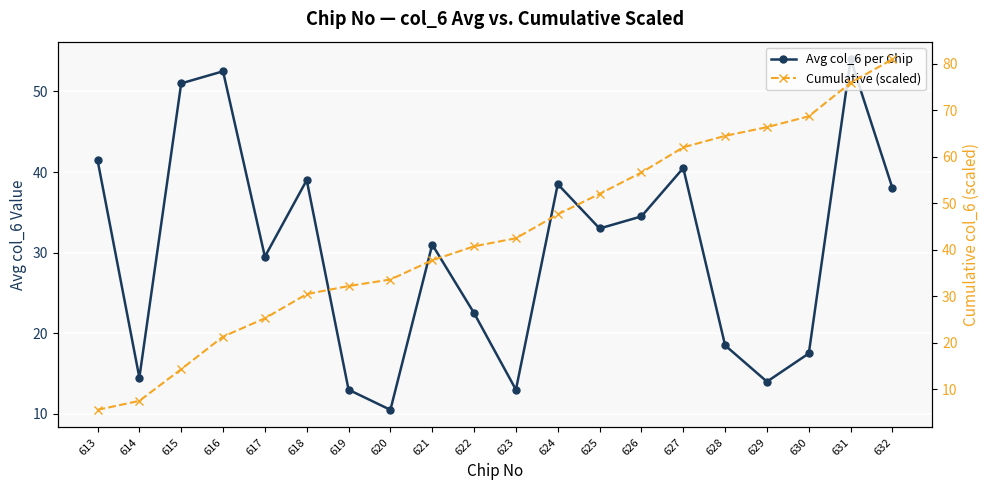

Rank the series by their maximum value, from highest to lowest.

Cumulative (scaled), Avg col_6 per Chip